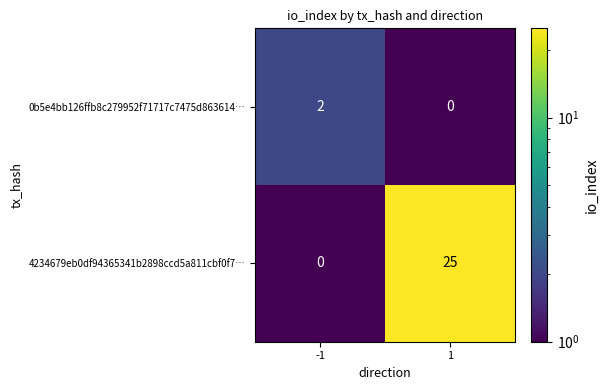

True or false: 0b5e4bb126ffb8c279952f71717c7475d863614… has a value of -1 at 1.

False